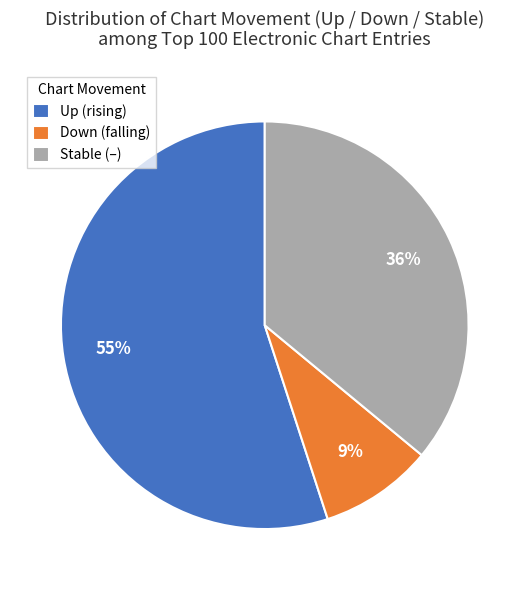

Is the sum of Stable (–) and Down (falling) greater than half?

No